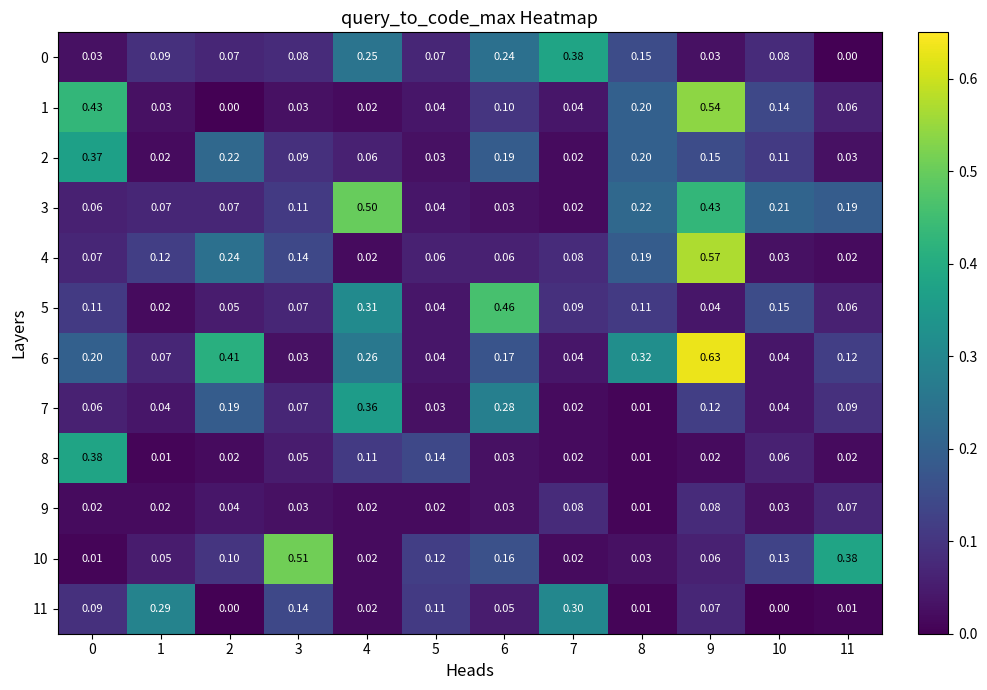

Is the value of 1 at 2 greater than the value of 9 at 8?

No